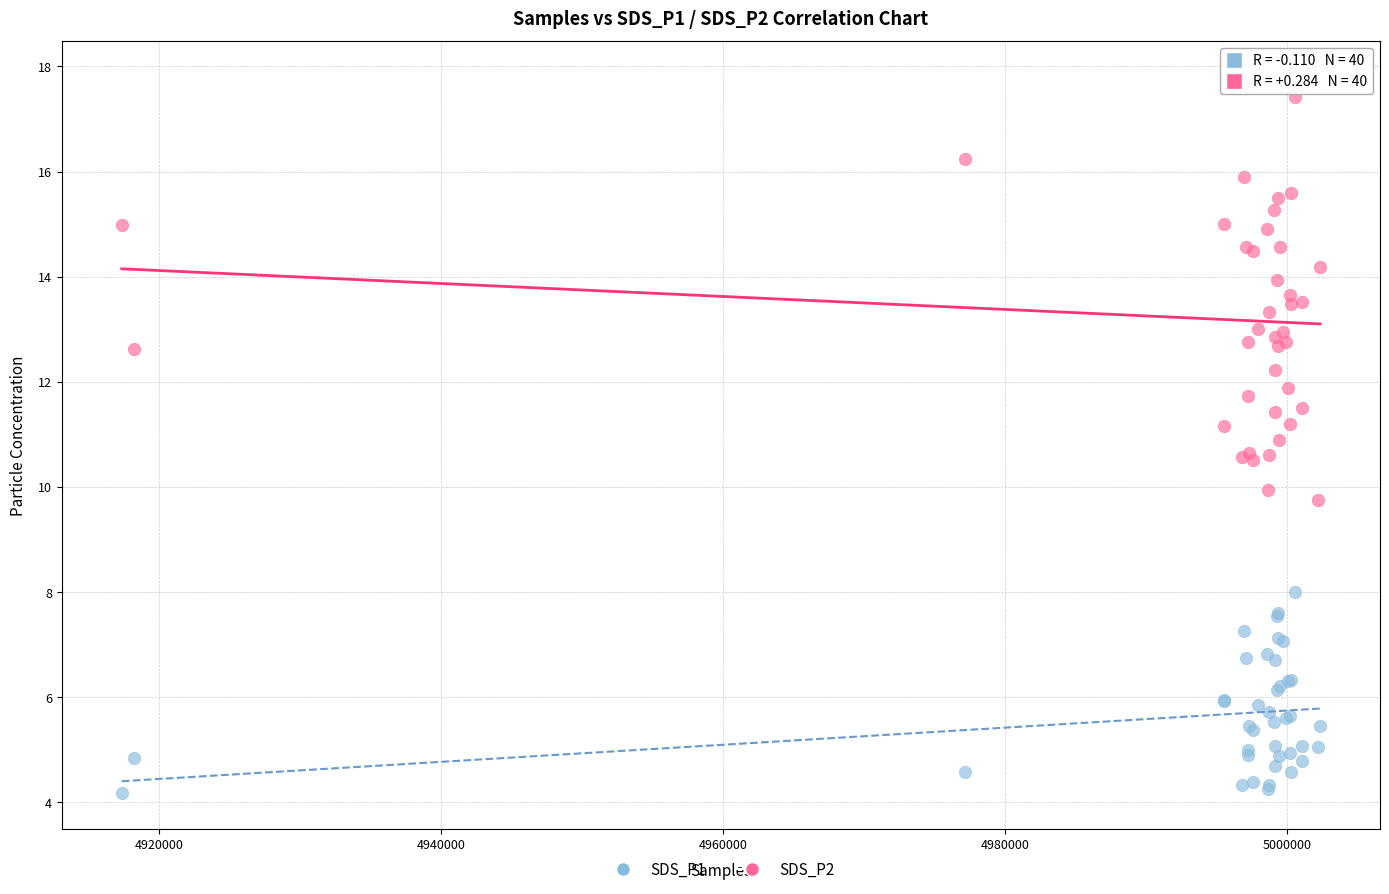

Which series has the largest Y range (max minus min)?

SDS_P1